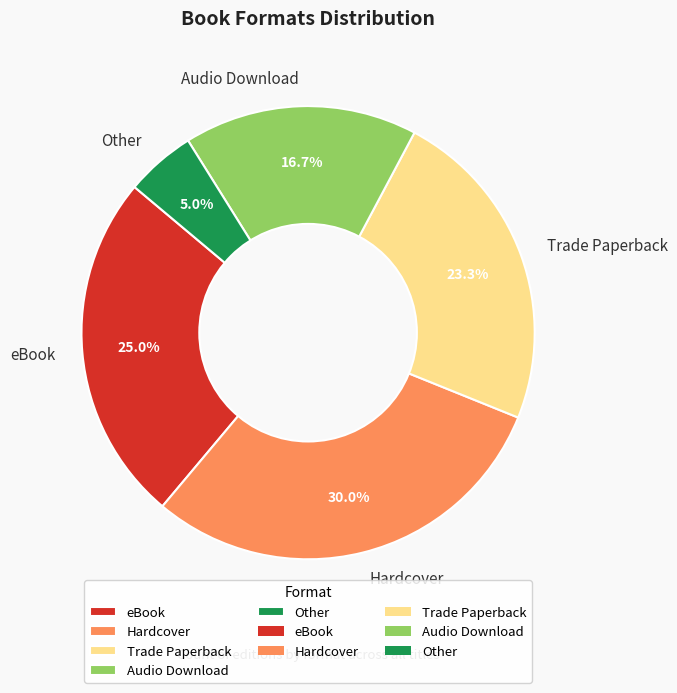

To the nearest percent, what portion does Hardcover represent?

30%